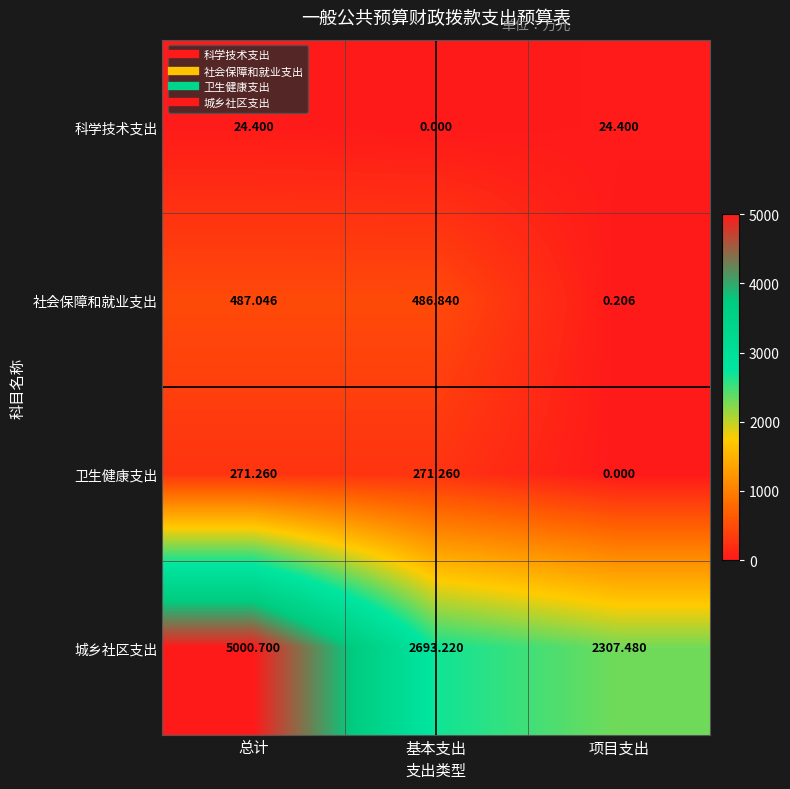

Rank the series by their maximum value, from highest to lowest.

城乡社区支出, 社会保障和就业支出, 卫生健康支出, 科学技术支出